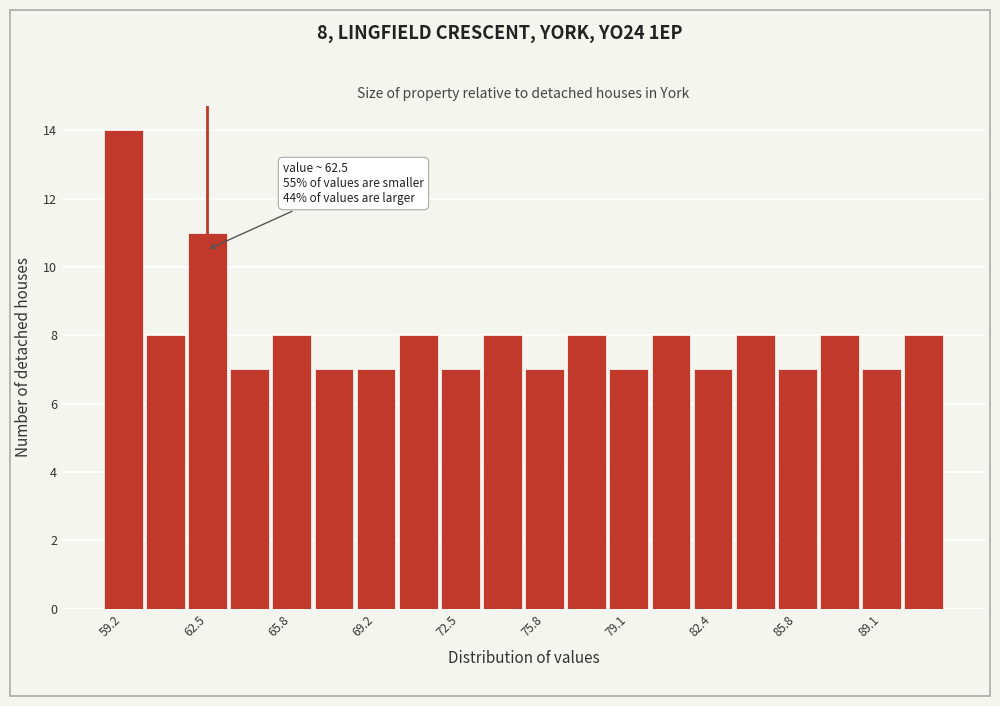

Read against the x-axis, roughly where is the centre of the tallest bar?

59.0